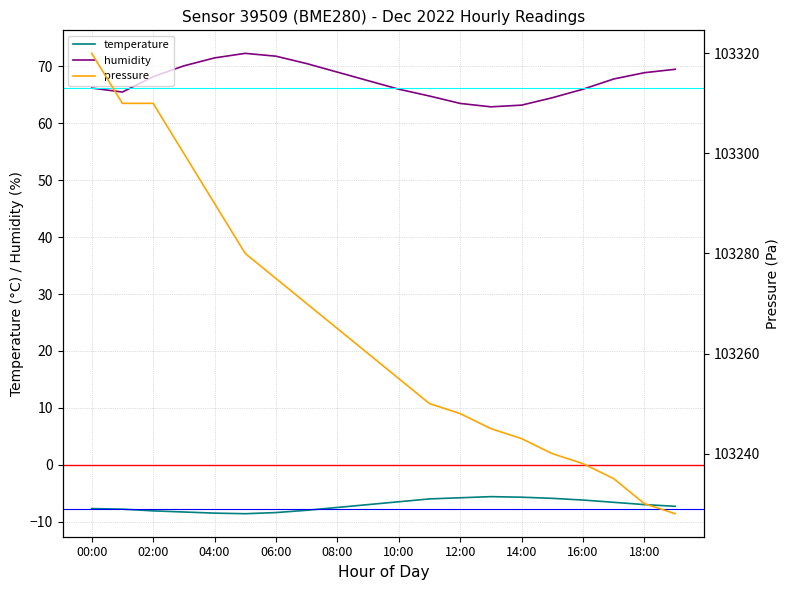

Does the chart have visible grid lines?

Yes